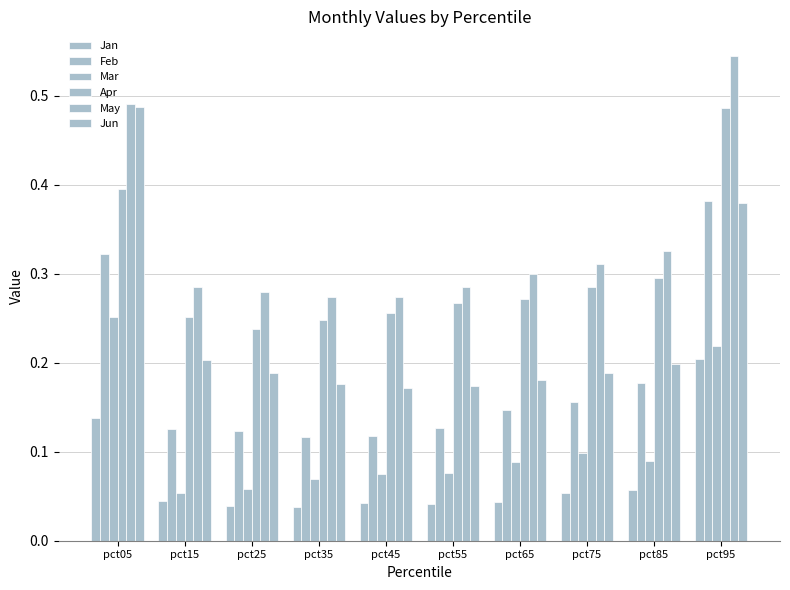

How many data points does each series have?

10